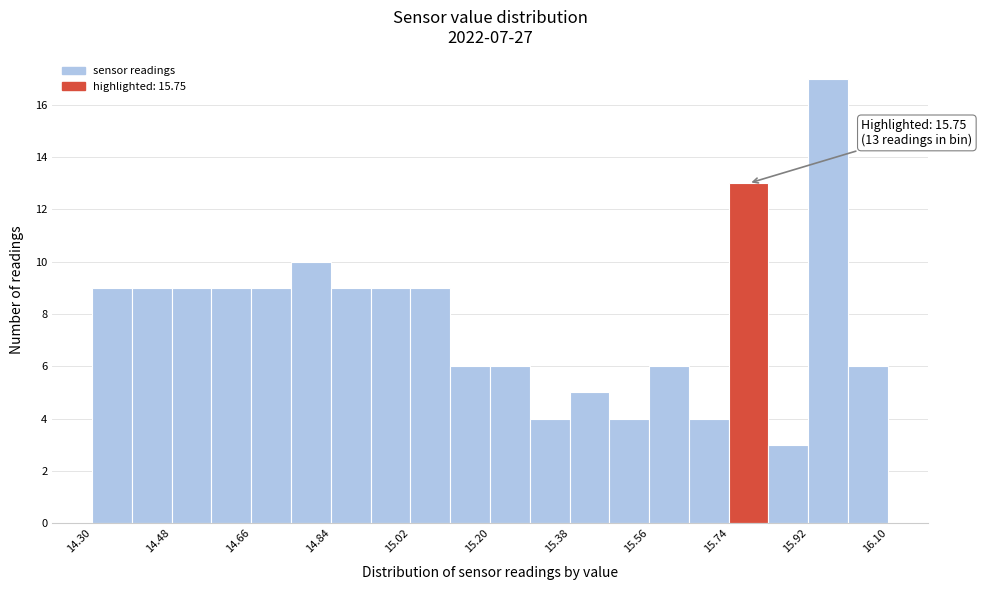

Which range on the x-axis has the tallest bar?

15.92 to 16.01